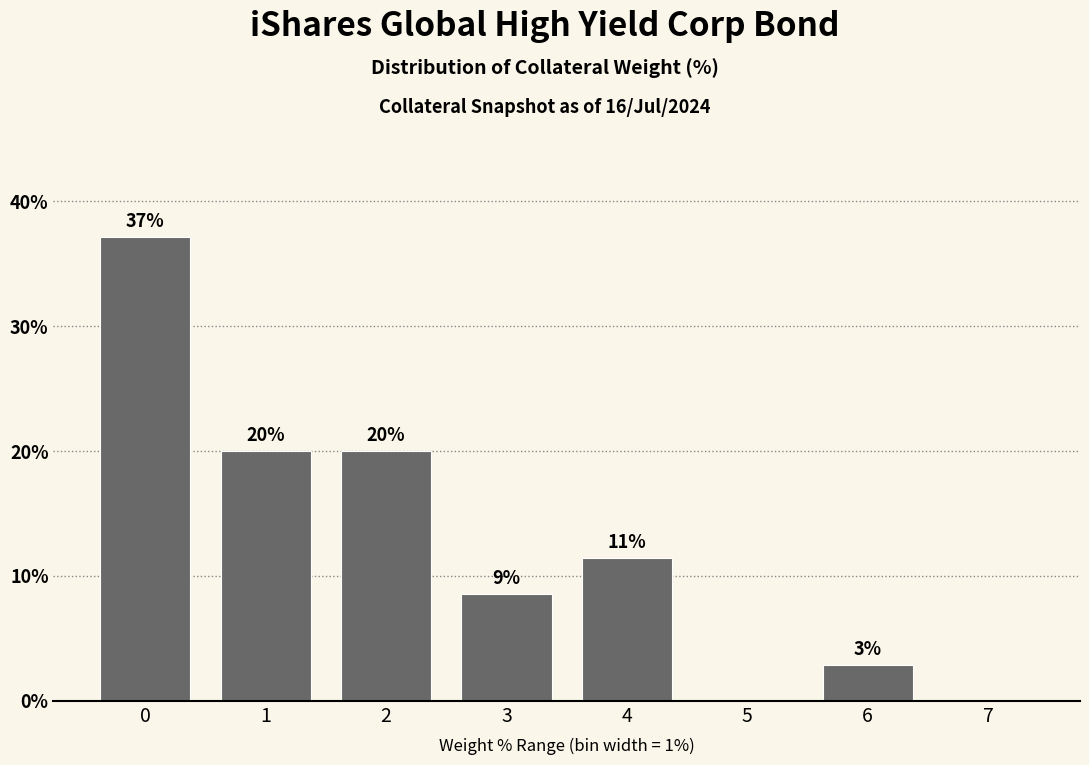

What is the sum of all values?

100.0